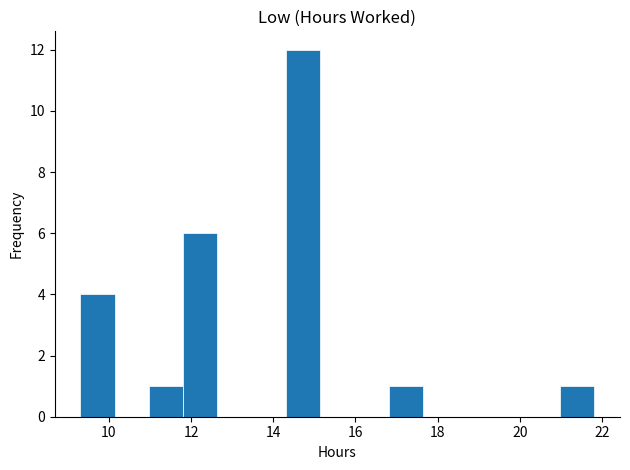

Over which range of the x-axis is the bar tallest?

14.4 to 15.2